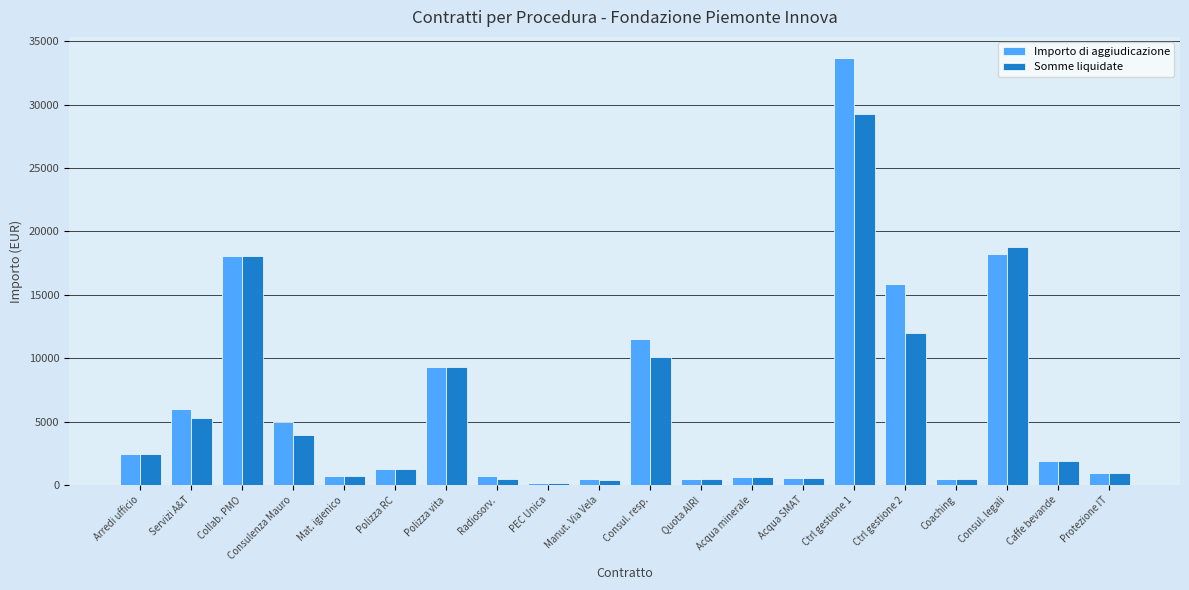

Does the chart contain any negative values?

No